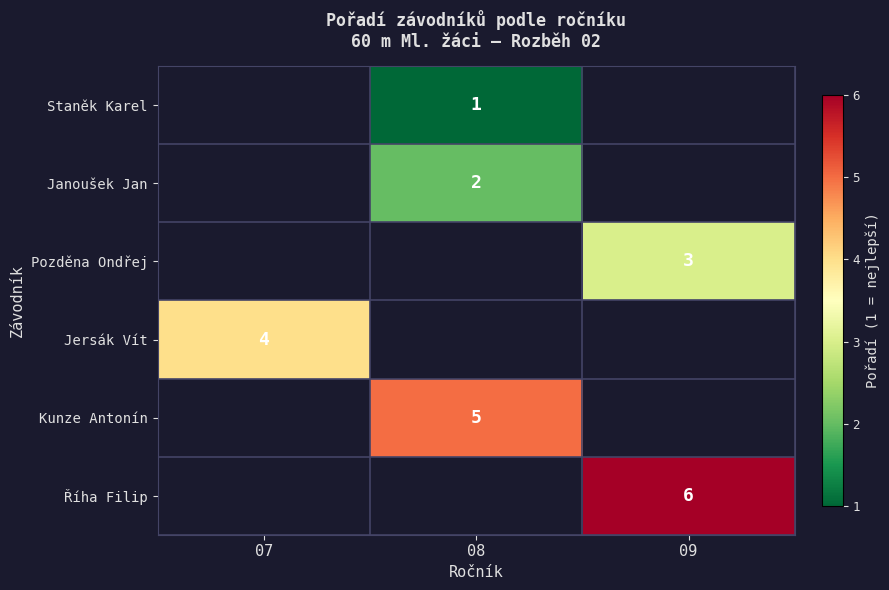

The value of Kunze Antonín at 08 is 5. True or false?

True